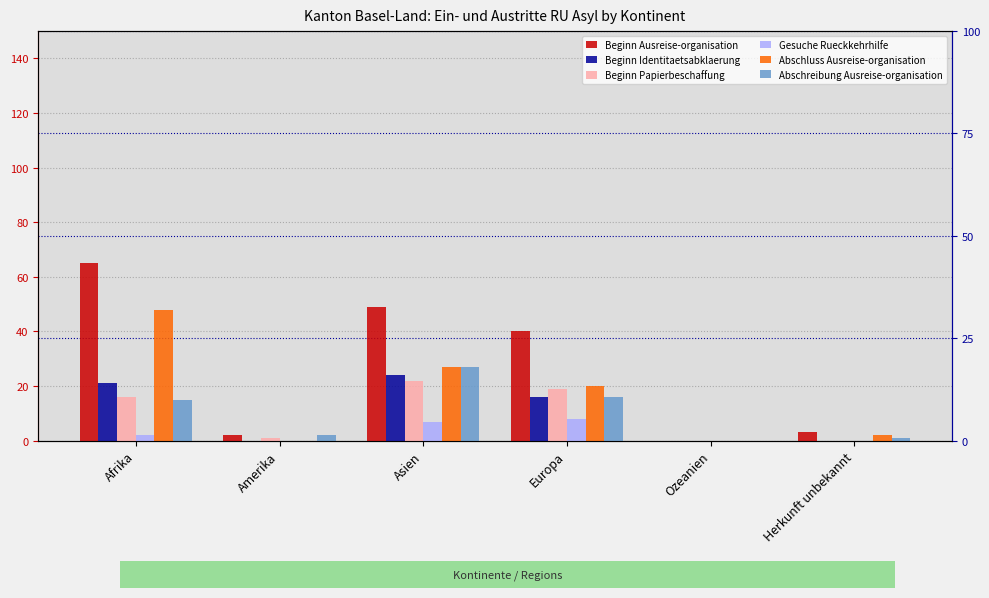

Is the value of Abschluss Ausreise-organisation at Afrika greater than the value of Abschreibung Ausreise-organisation at Europa?

Yes